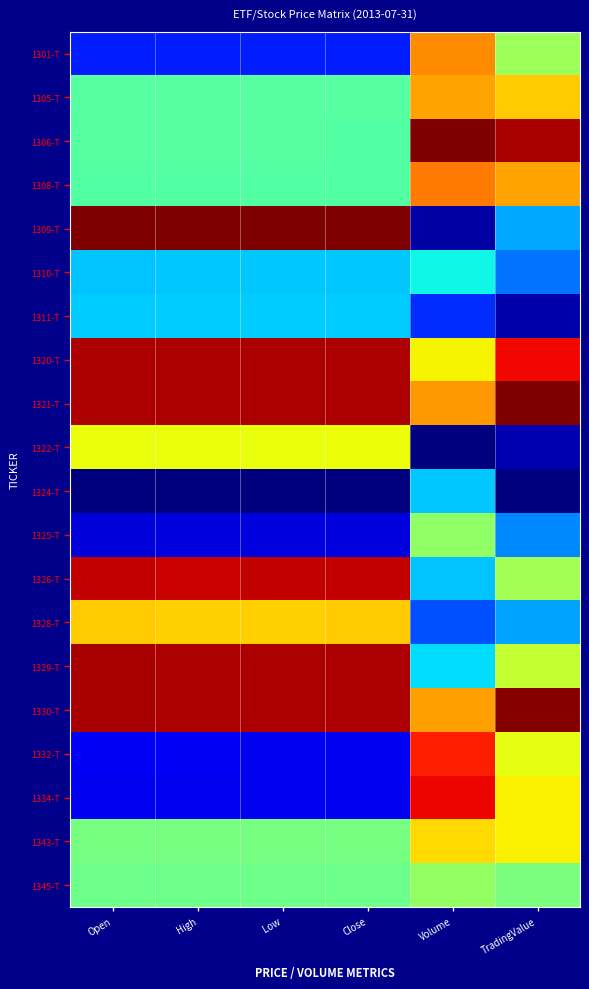

At which category is the sum across all series the highest?

Volume